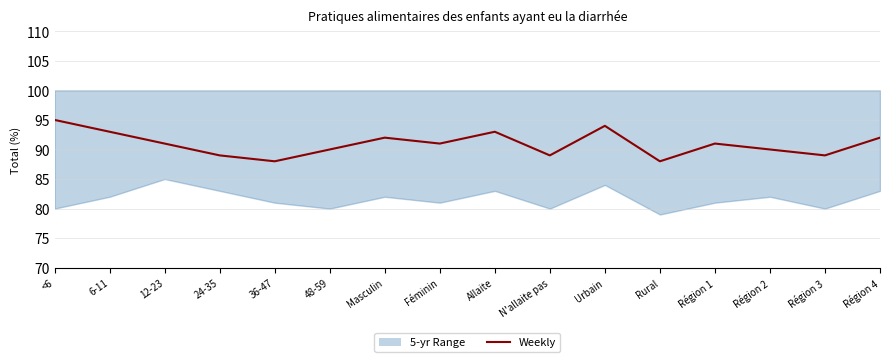

Count the values in the range 89 to 93.

12